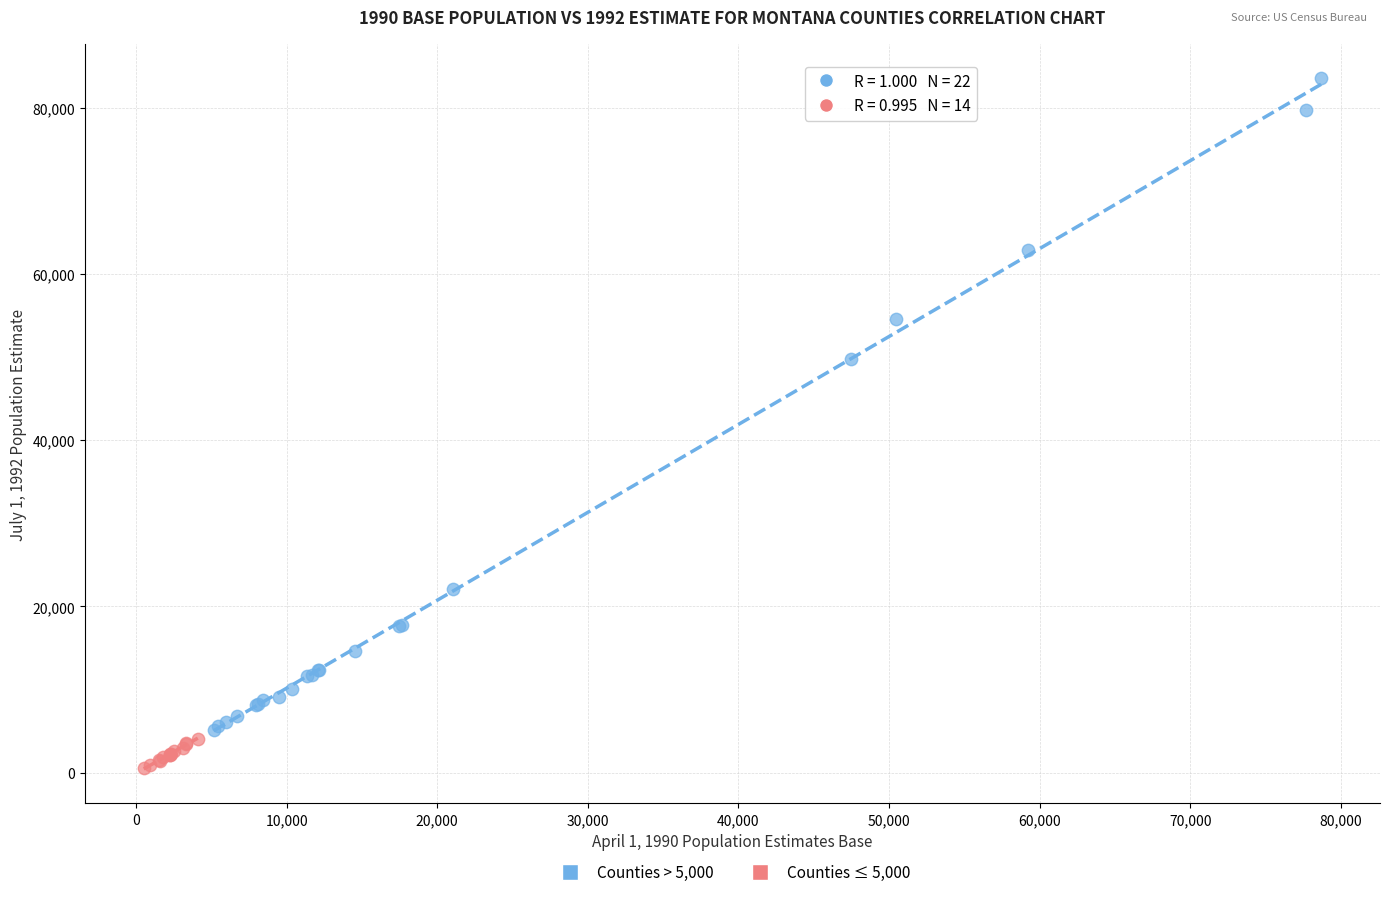

Which series contains the lowest Y value?

Counties ≤ 5,000